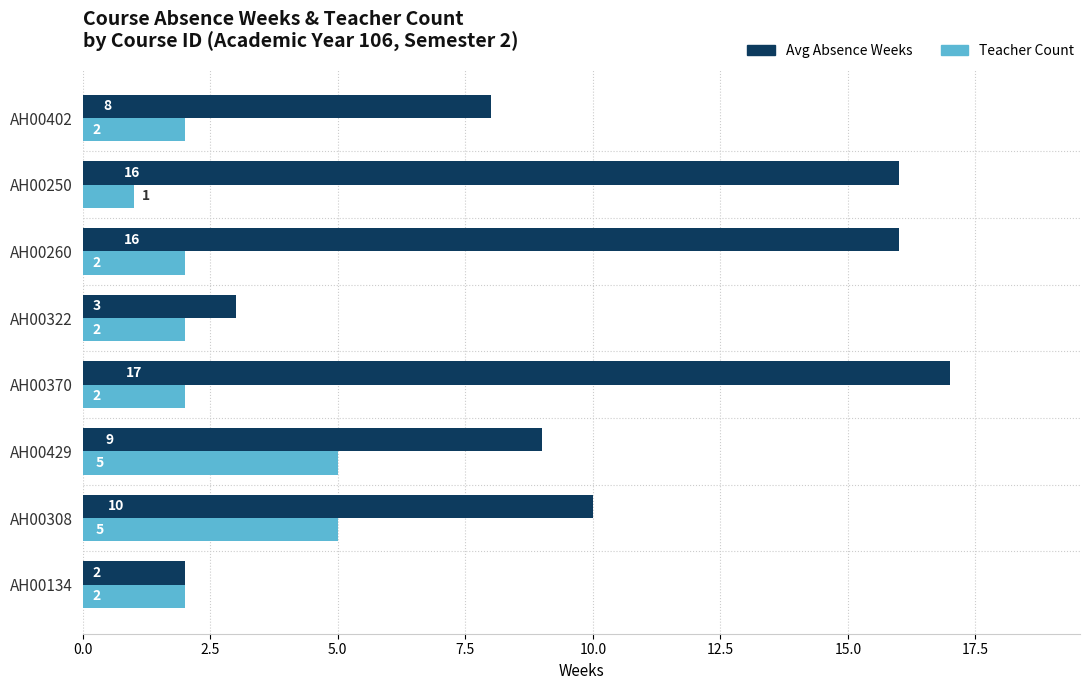

What is the difference between the Teacher Count values at AH00134 and AH00429?

3